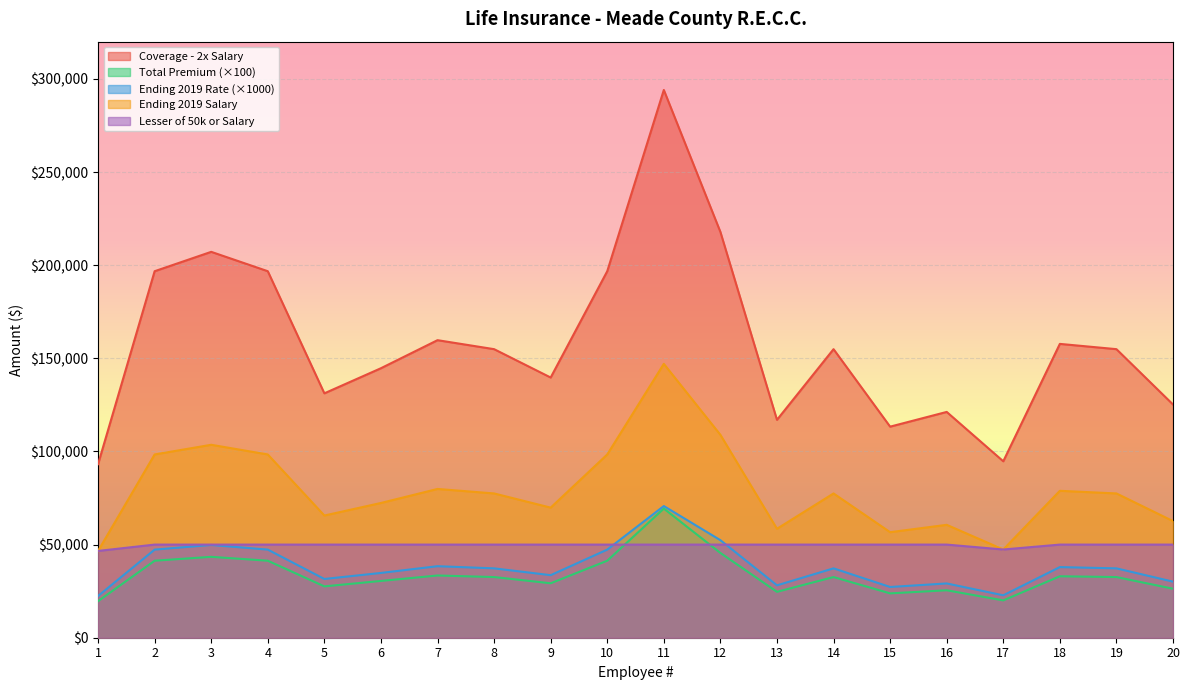

What is the value of the Total Premium point at the 12th from the left?

45516.0